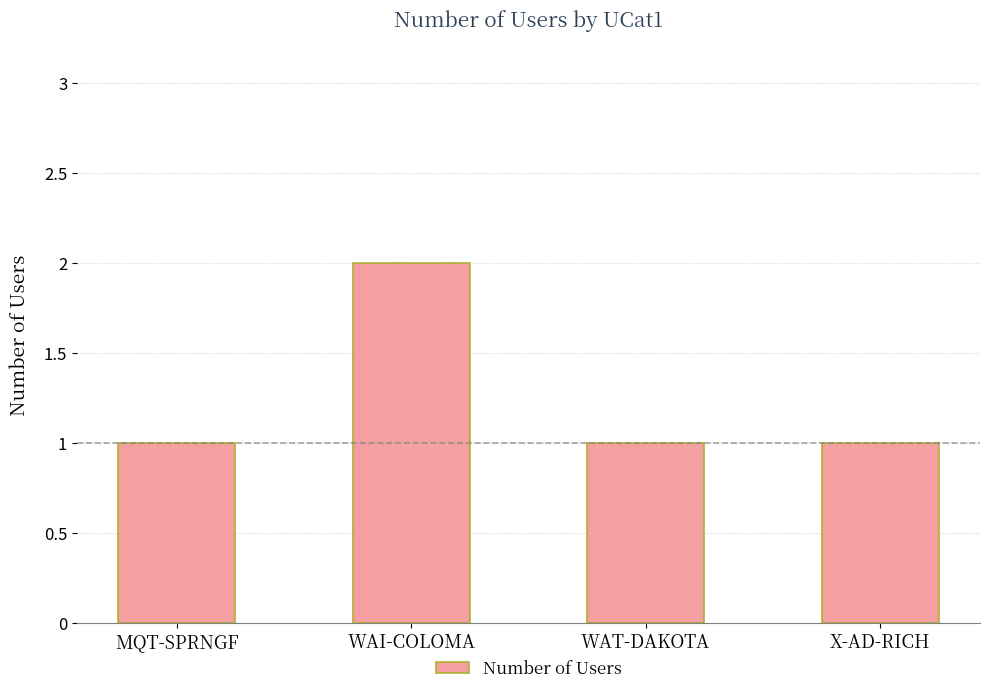

What position from the right is WAT-DAKOTA?

2